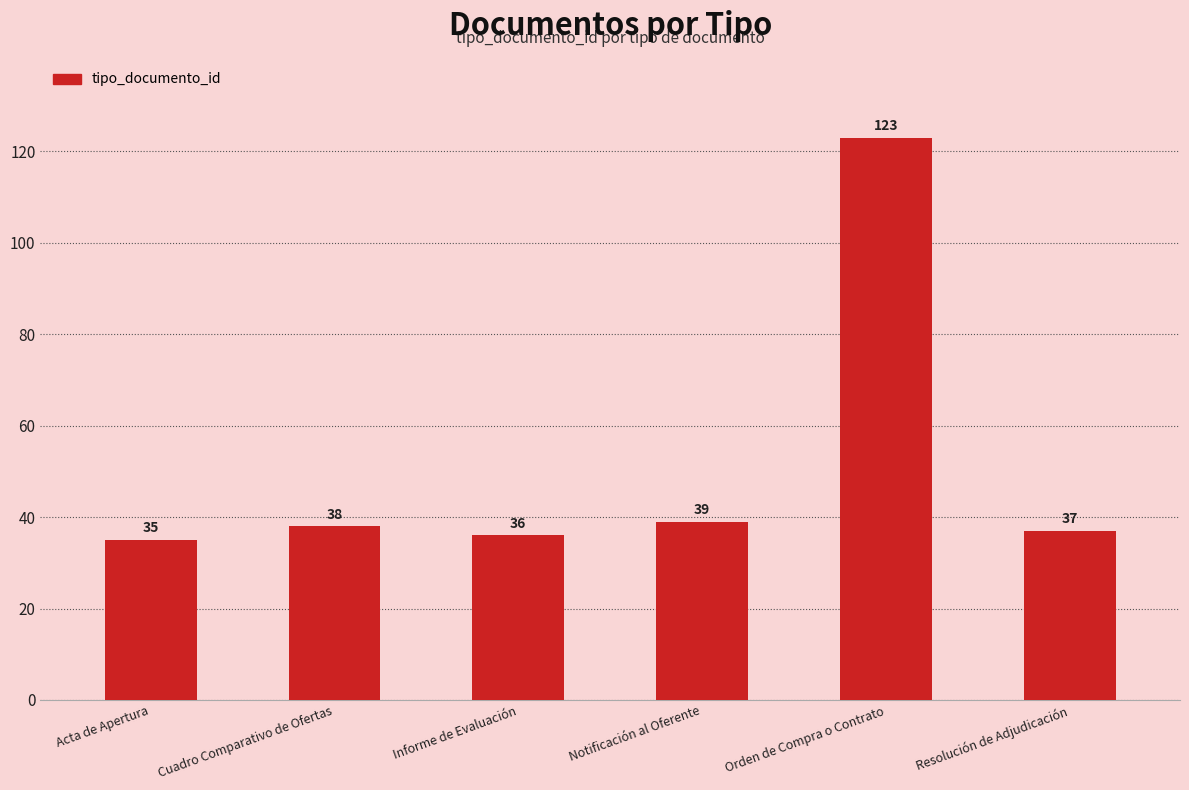

Between Orden de Compra o Contrato and Informe de Evaluación, which is larger?

Orden de Compra o Contrato